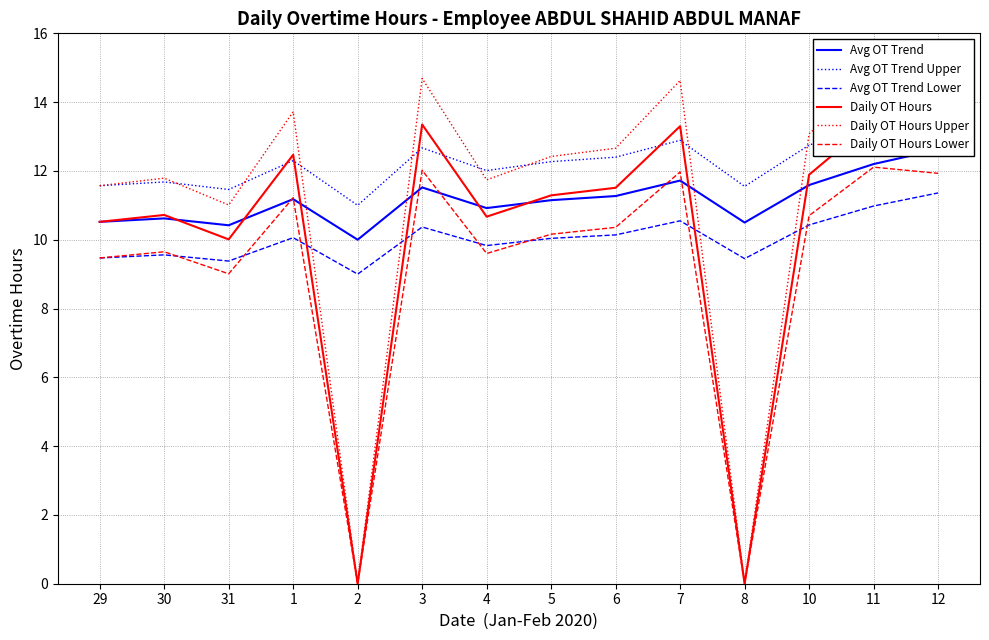

Which series has the largest range (max minus min)?

Daily OT Hours Upper